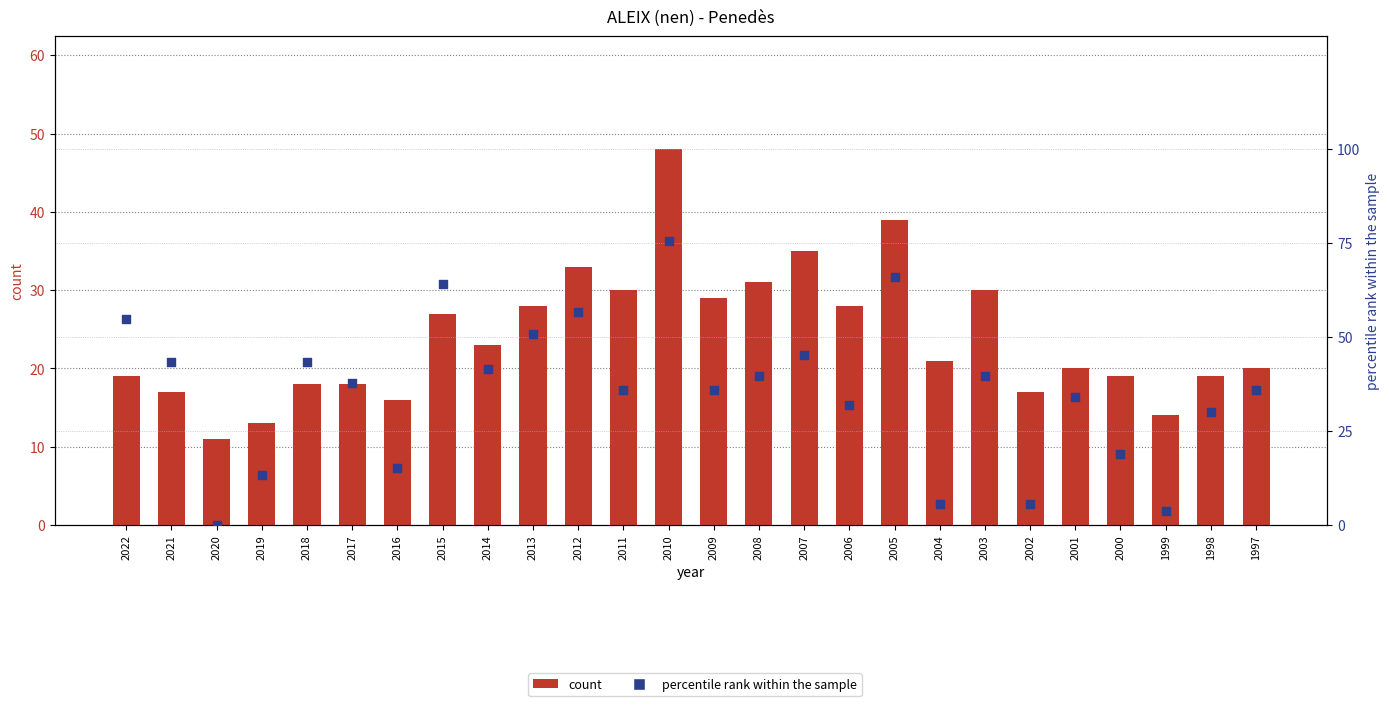

What is the total value across all series at 2004?

26.7